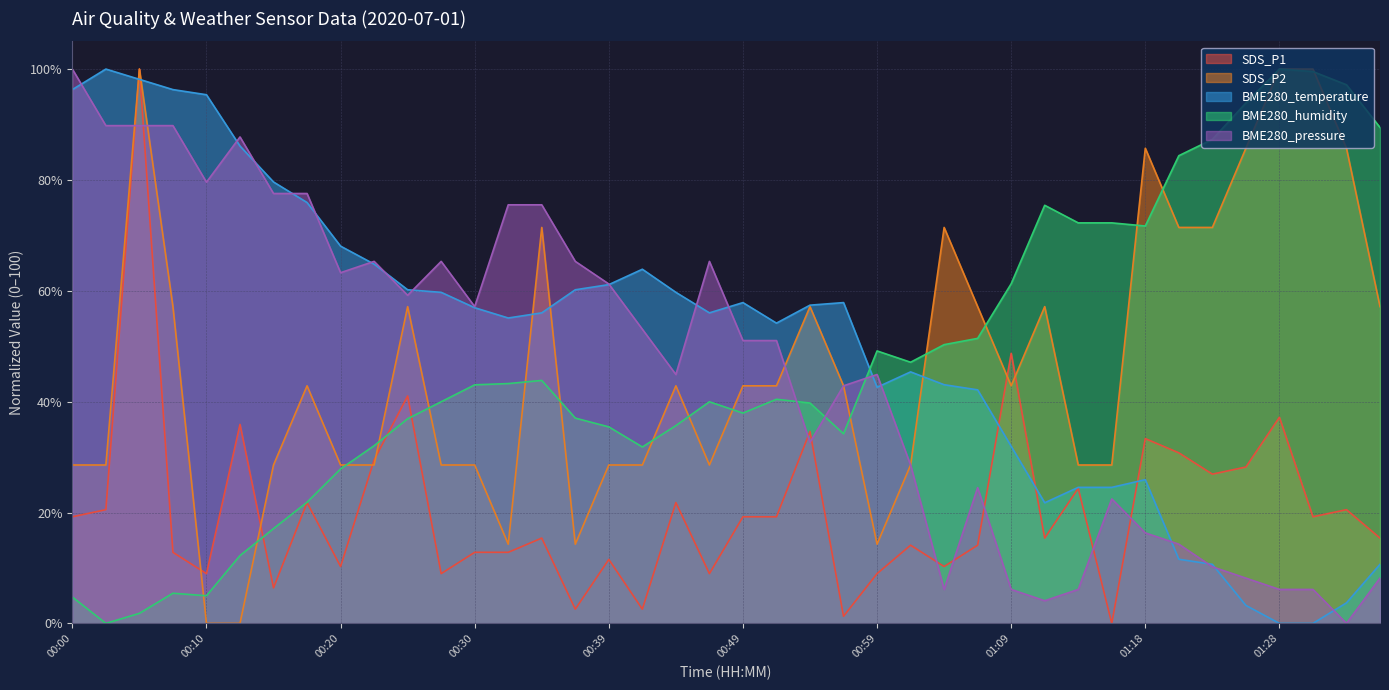

Which category has the highest value across all series?

00:05